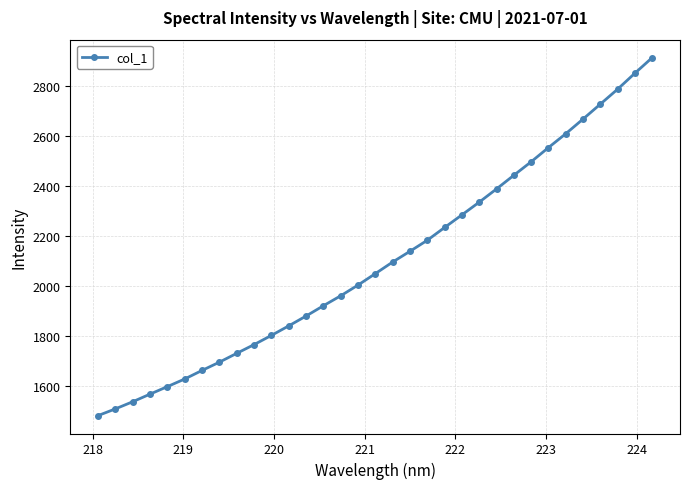

What is the value of the 5th point from the left?

1597.7